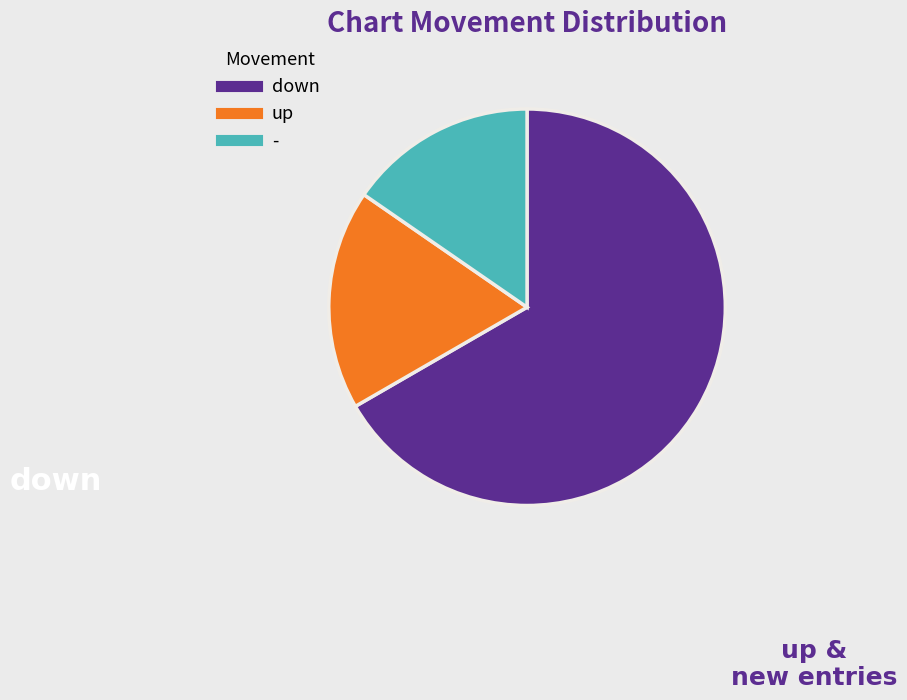

Count the number of slices in the pie.

3